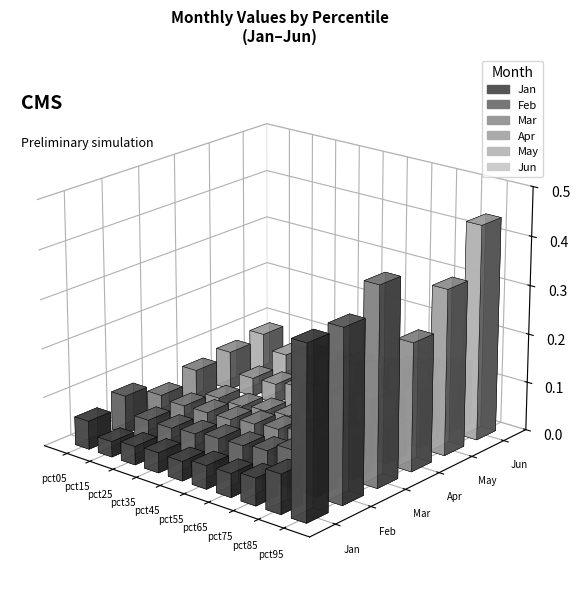

Between pct45 and pct55, which series saw the biggest shift?

May